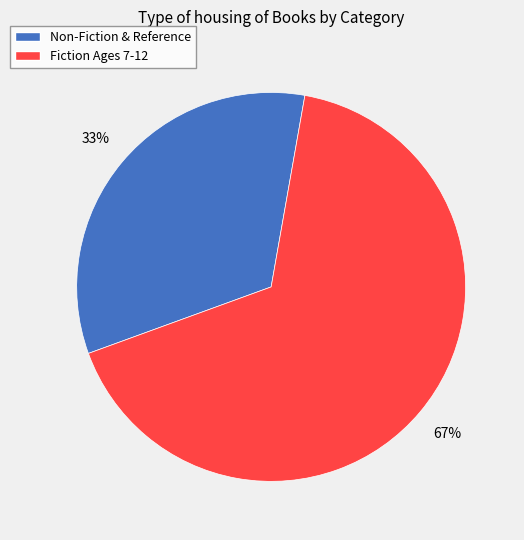

What is the majority slice?

Fiction Ages 7-12